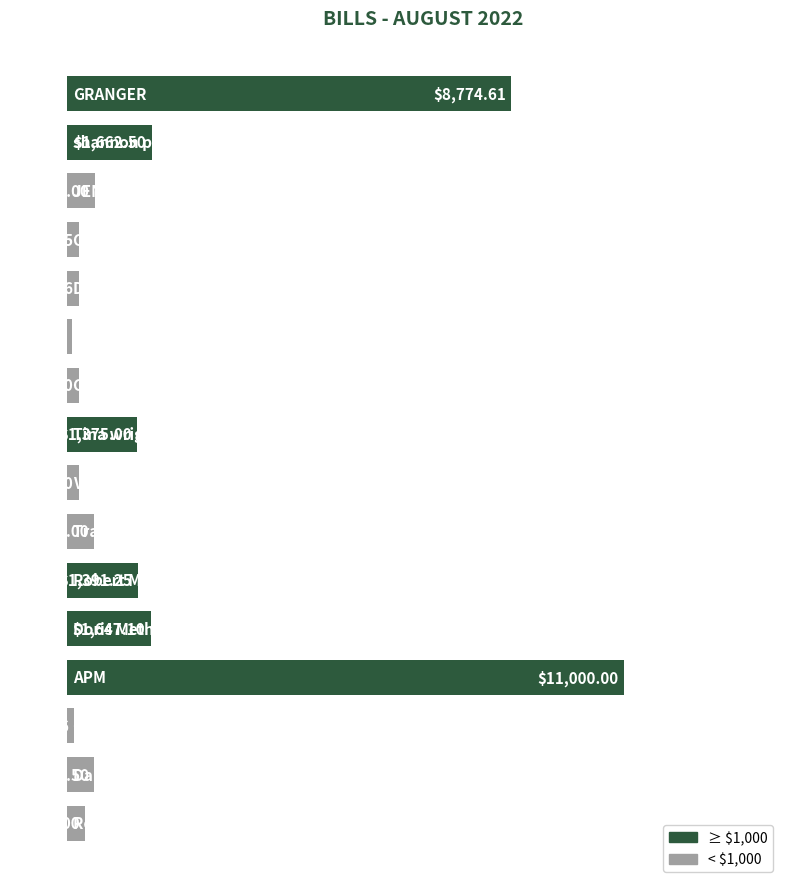

Are the bars horizontal?

Yes